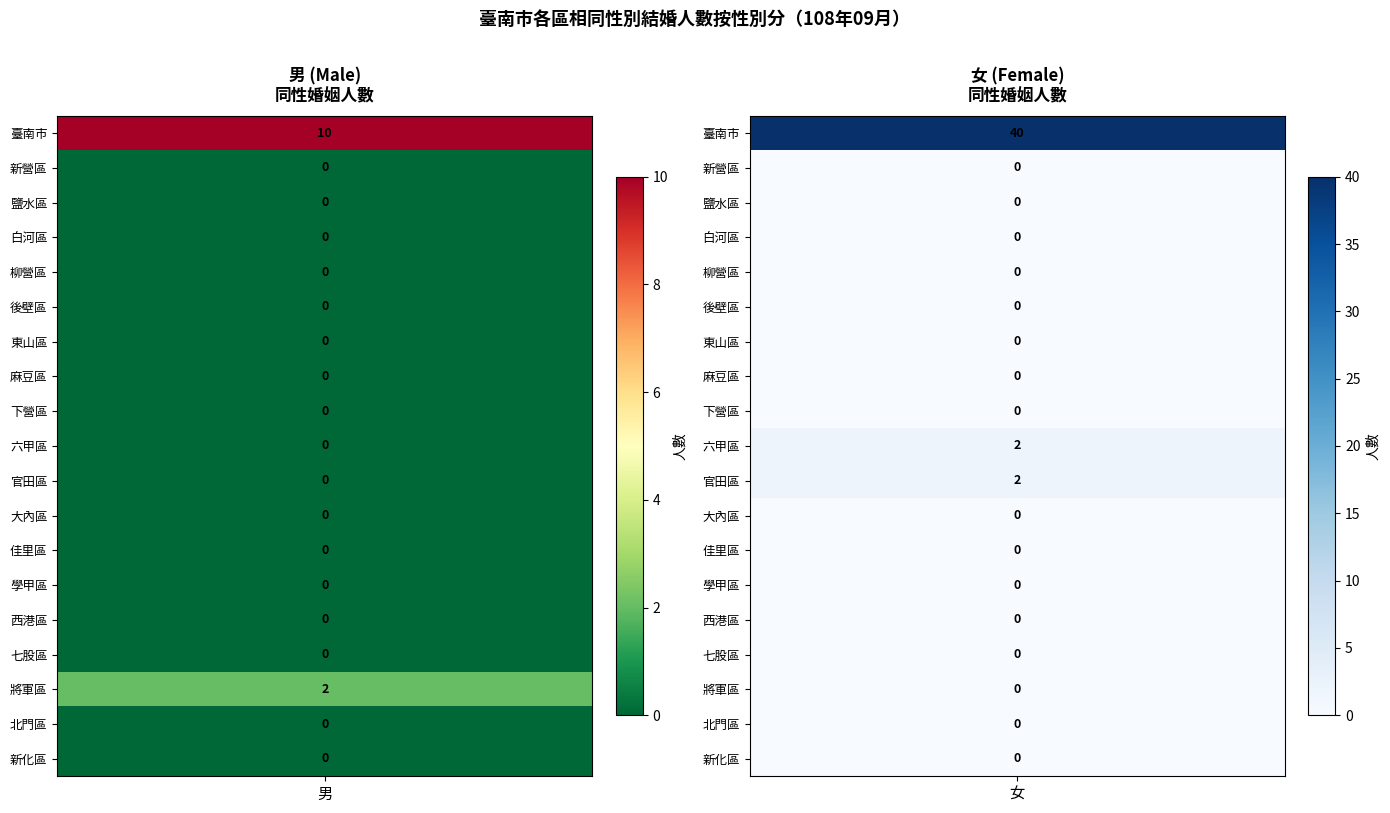

What is the difference between the 官田區 values at 女 and 男?

2